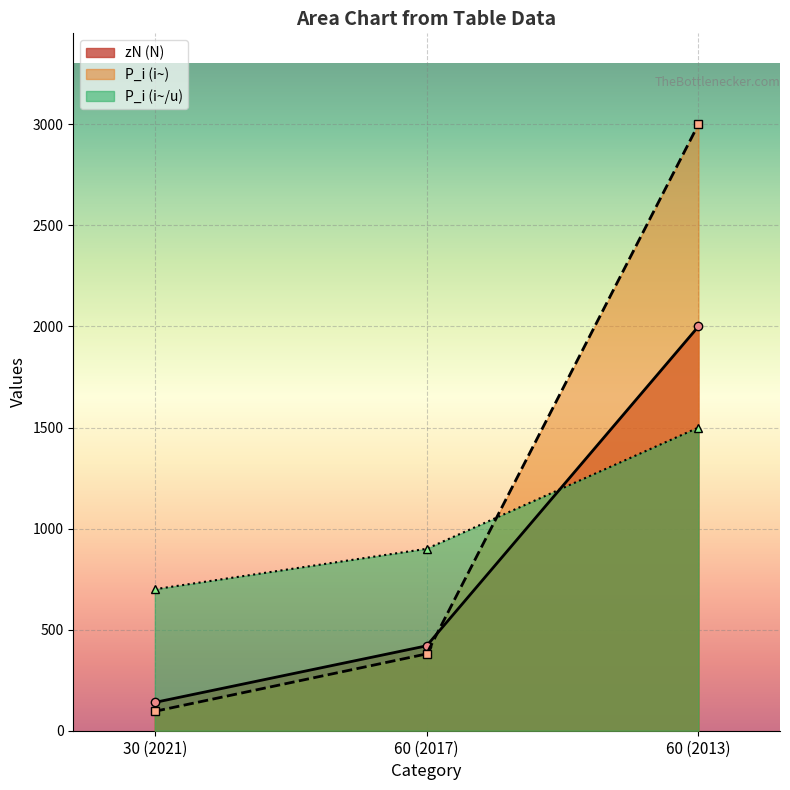

How many zN (N) values are between 140 and 2000?

3